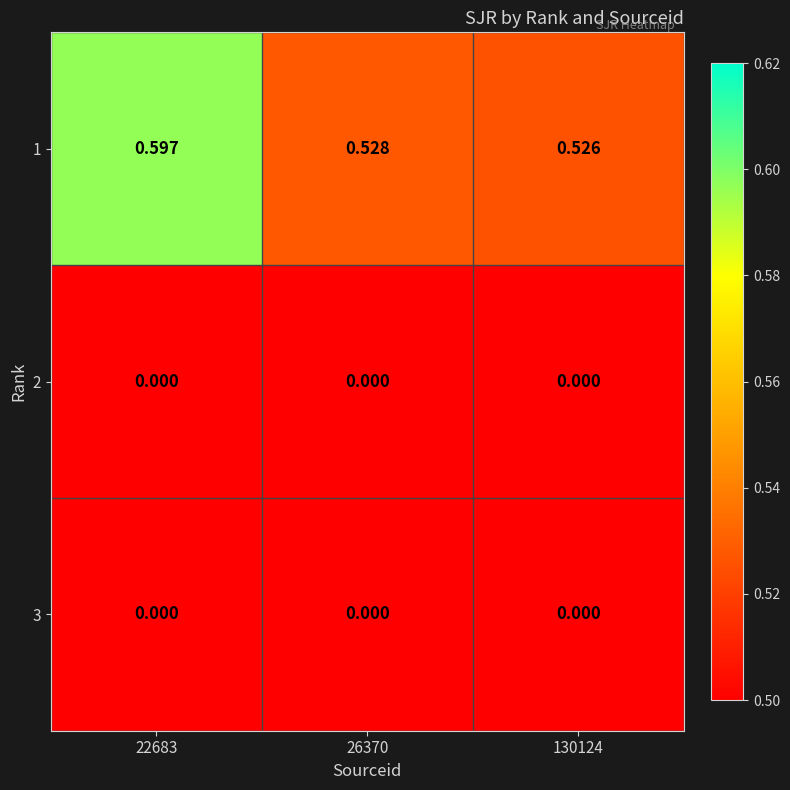

How many categories are shown in the chart?

3